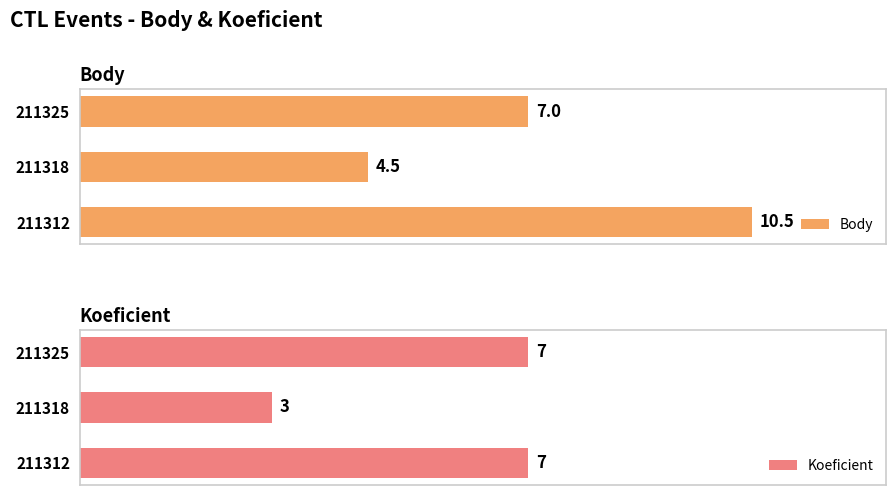

What is the value of the Body bar at the 1st from the left?

10.5